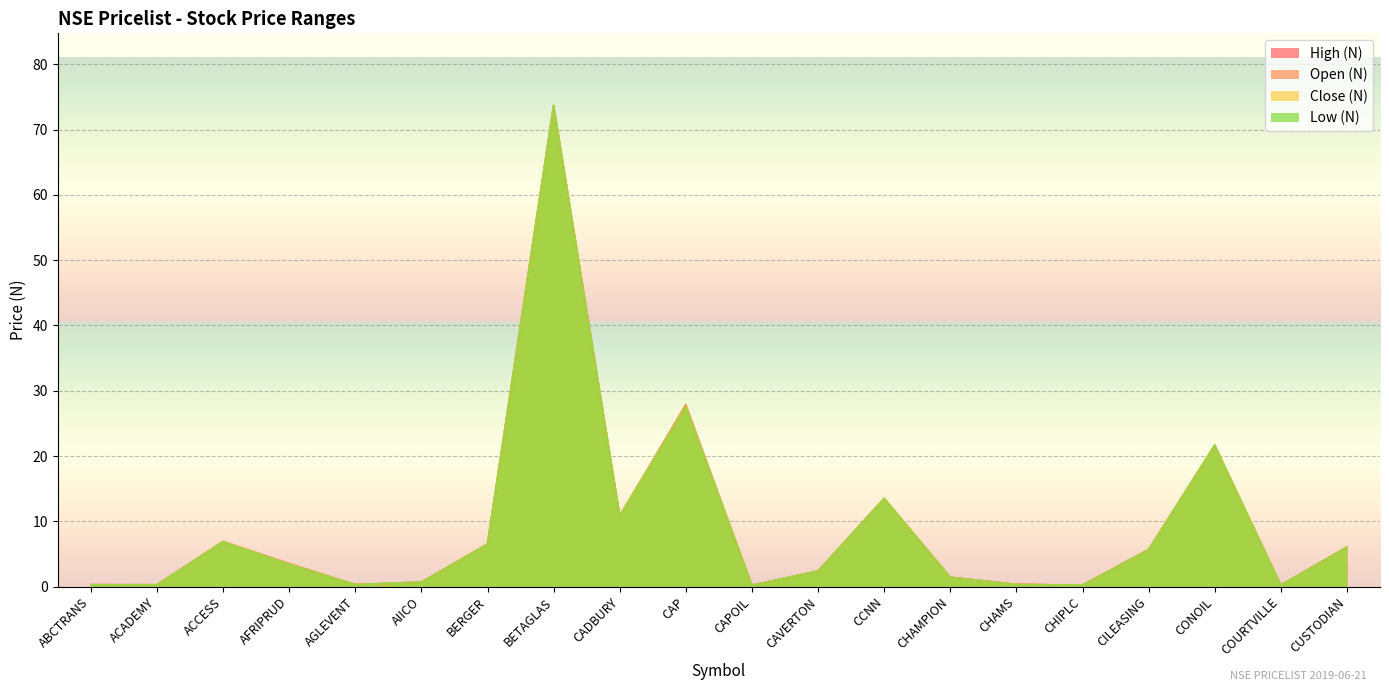

At which label does Open (N) first exceed 3?

ACCESS